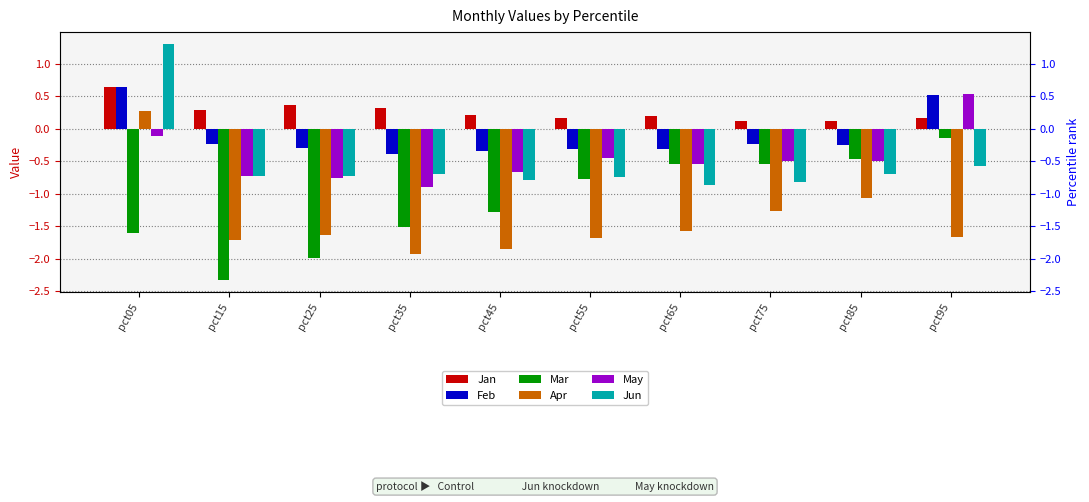

Which has a higher value, pct45 or pct95?

pct45